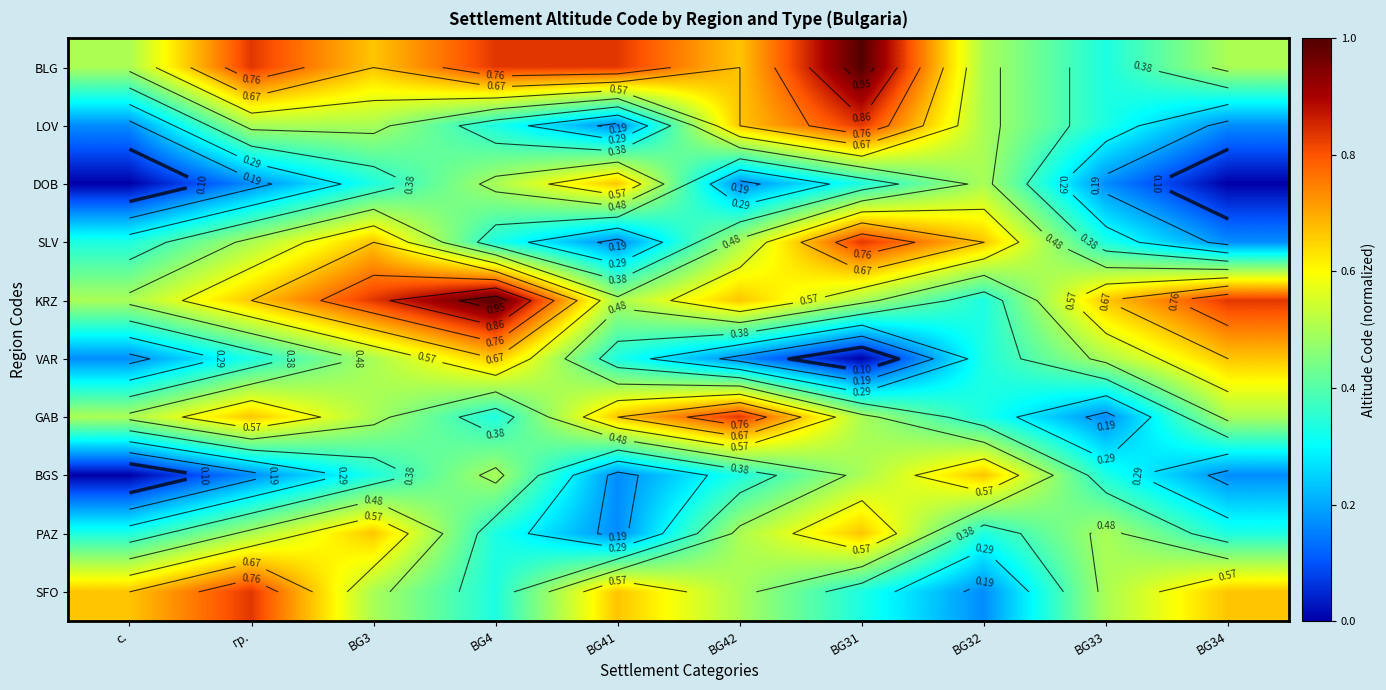

What is the difference between the maximum and minimum values in the PAZ series?

0.5